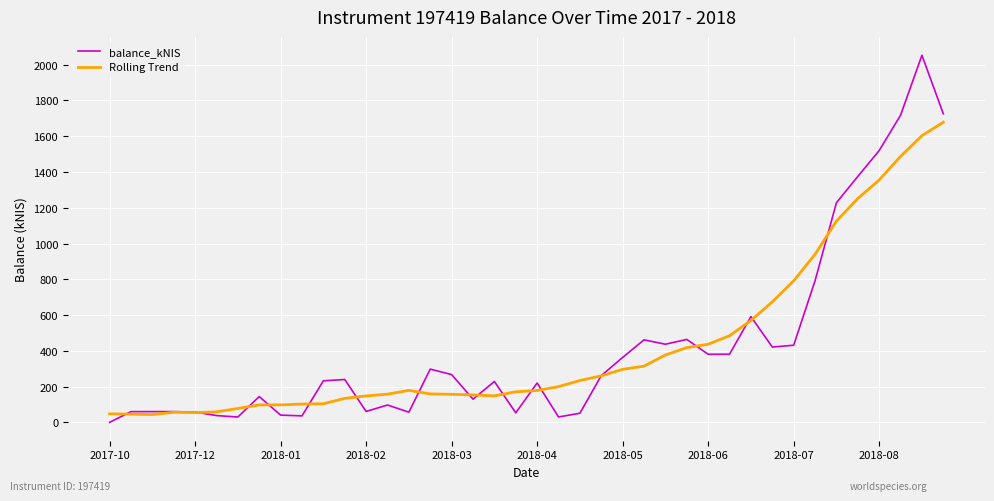

True or false: balance_kNIS and Rolling Trend cross at least once.

True